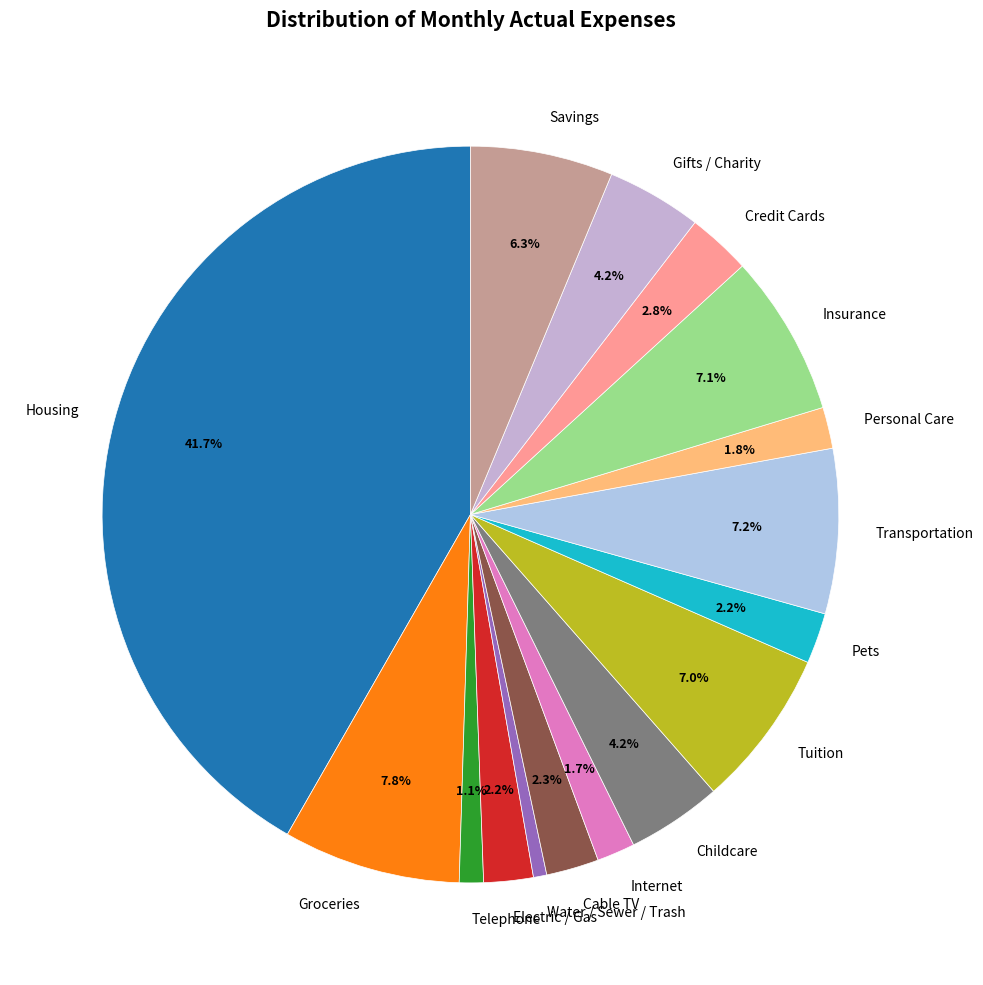

What is the ratio of the value at Insurance to the value at Gifts / Charity?

1.7